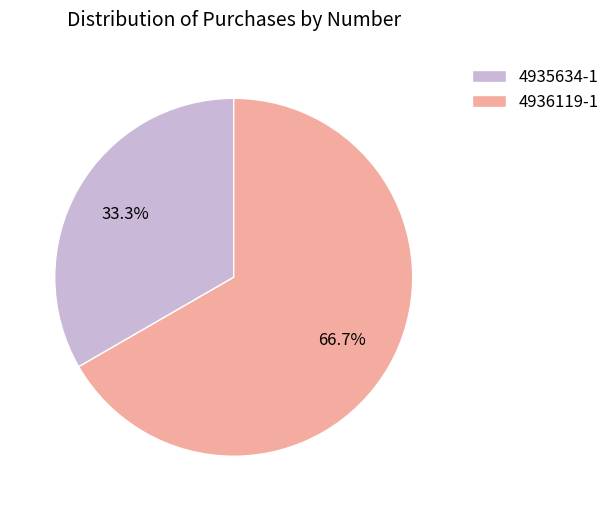

Combined, do 4935634-1 and 4936119-1 account for over 50%?

Yes